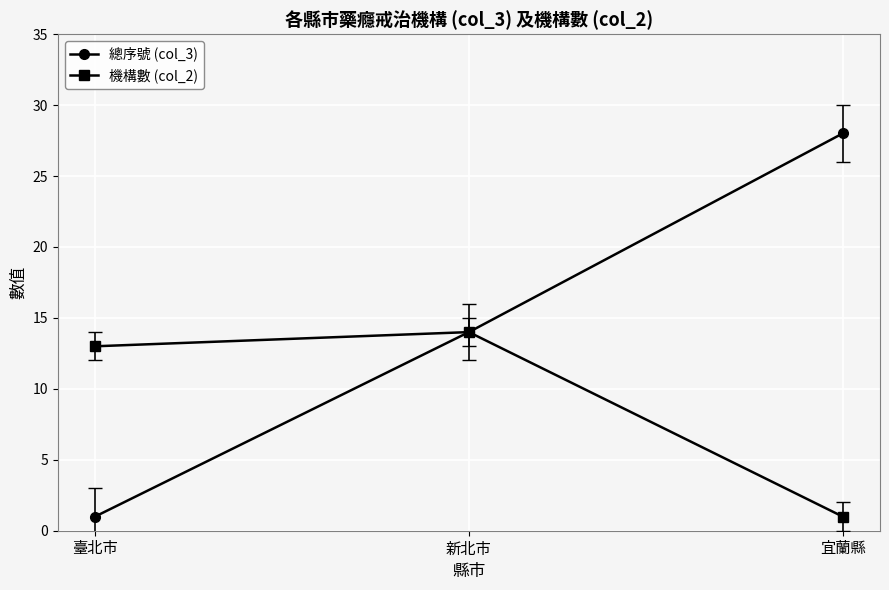

What is the difference between the highest and lowest values at 臺北市?

12